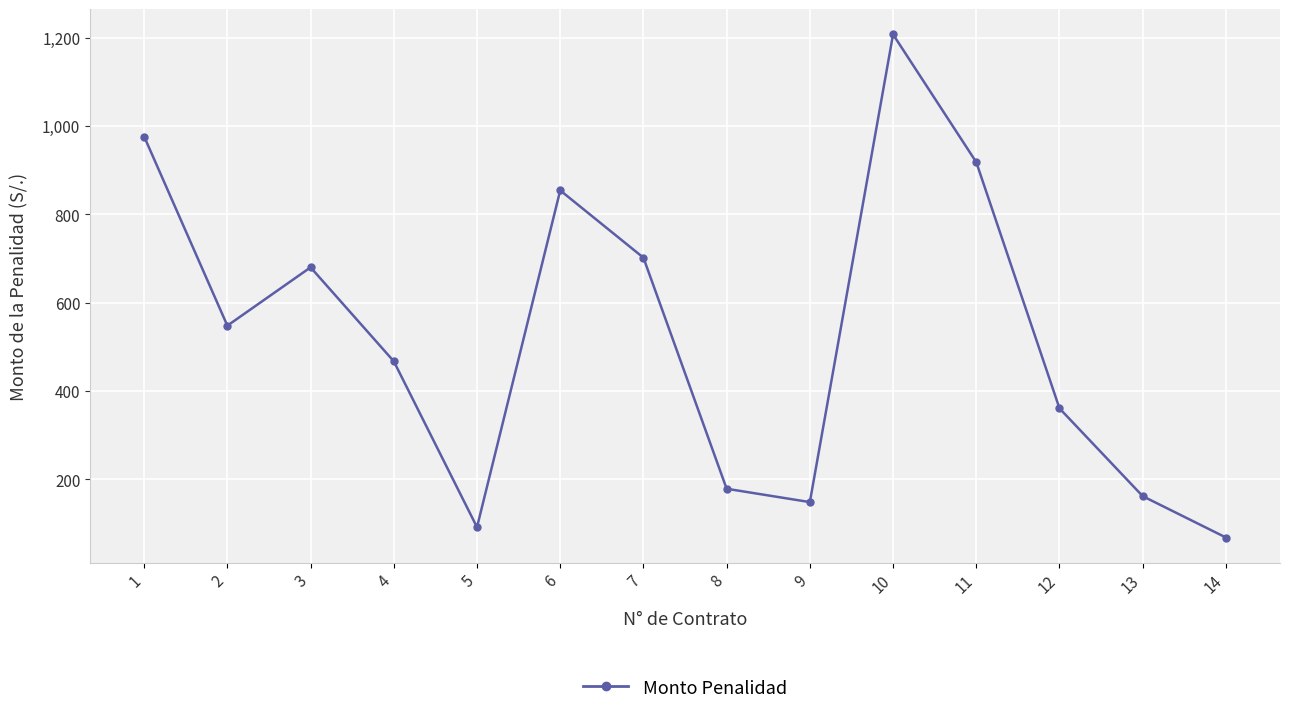

What is the change in value from 7 to 10?

+505.5